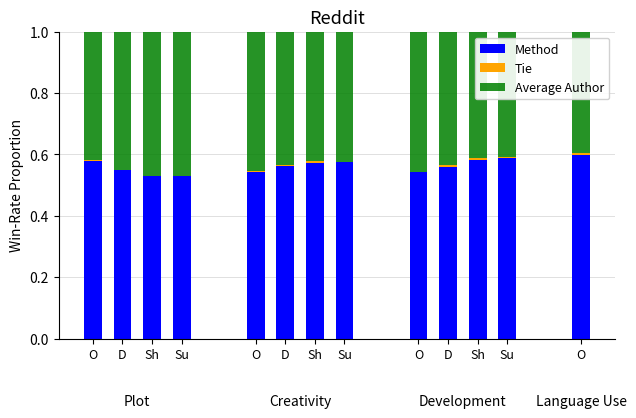

What is the difference between the maximum and second lowest values in the Method series?

0.1